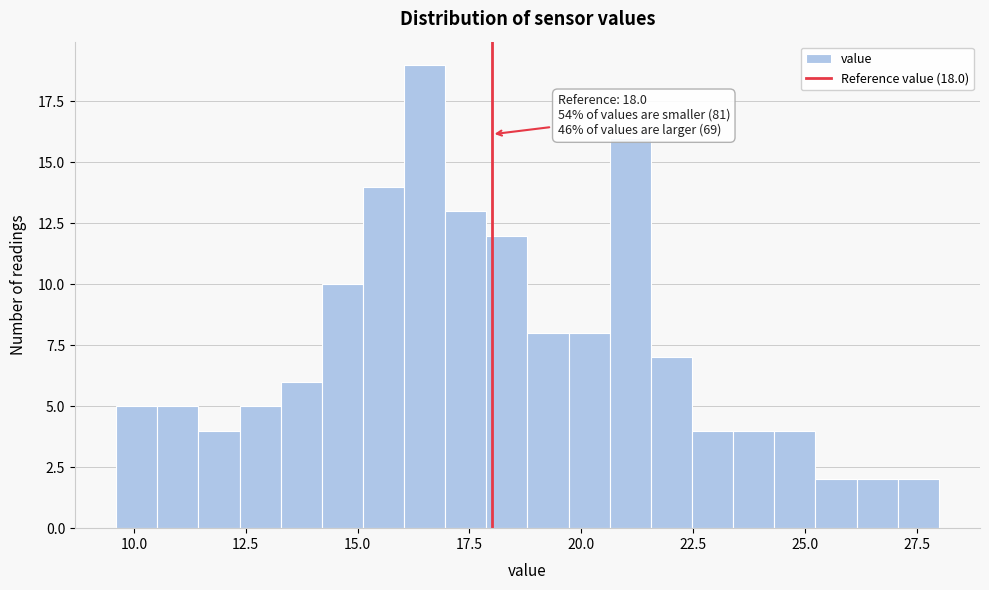

Around what value on the x-axis is the tallest bar? Give the approximate position of its centre, as read against the axis.

16.5